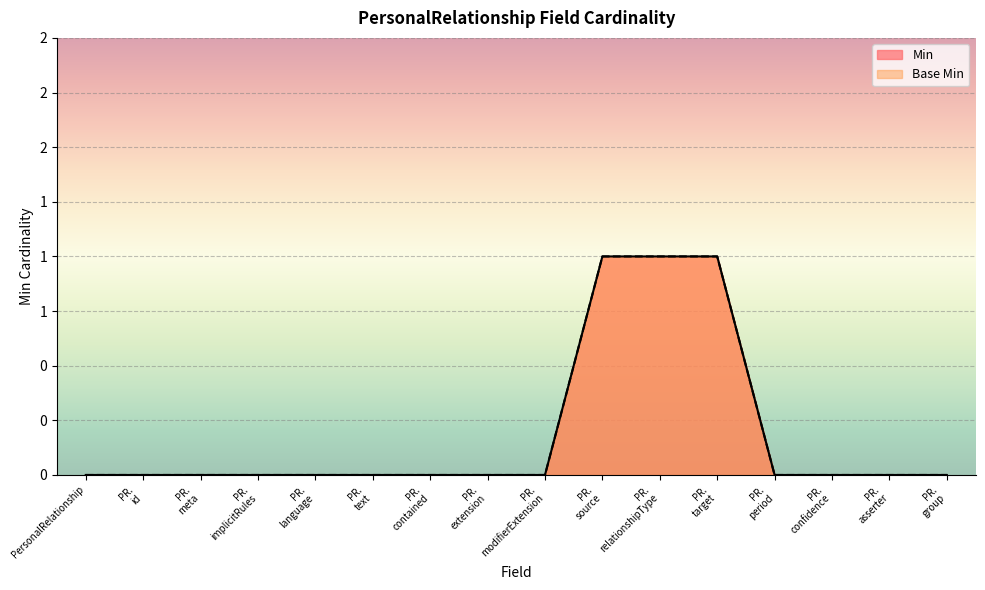

Count the Base Min values in the range 0 to 1.

16